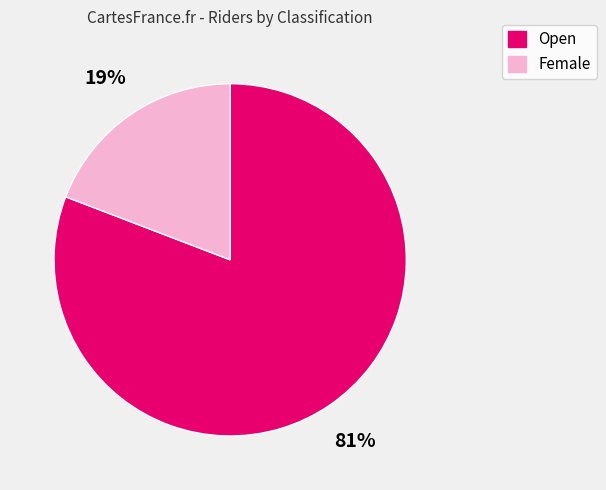

Combined, do Open and Female account for over 50%?

Yes